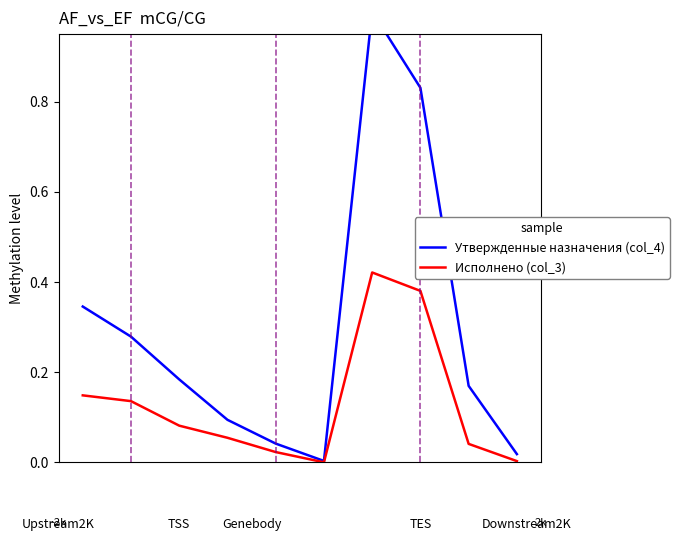

At which category is the sum across all series the highest?

6